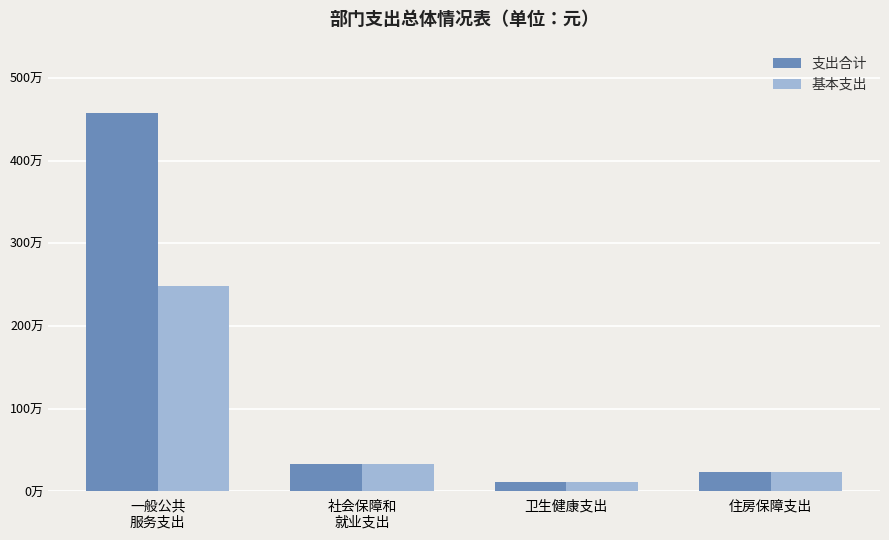

What are all the series names shown in the legend?

支出合计, 基本支出